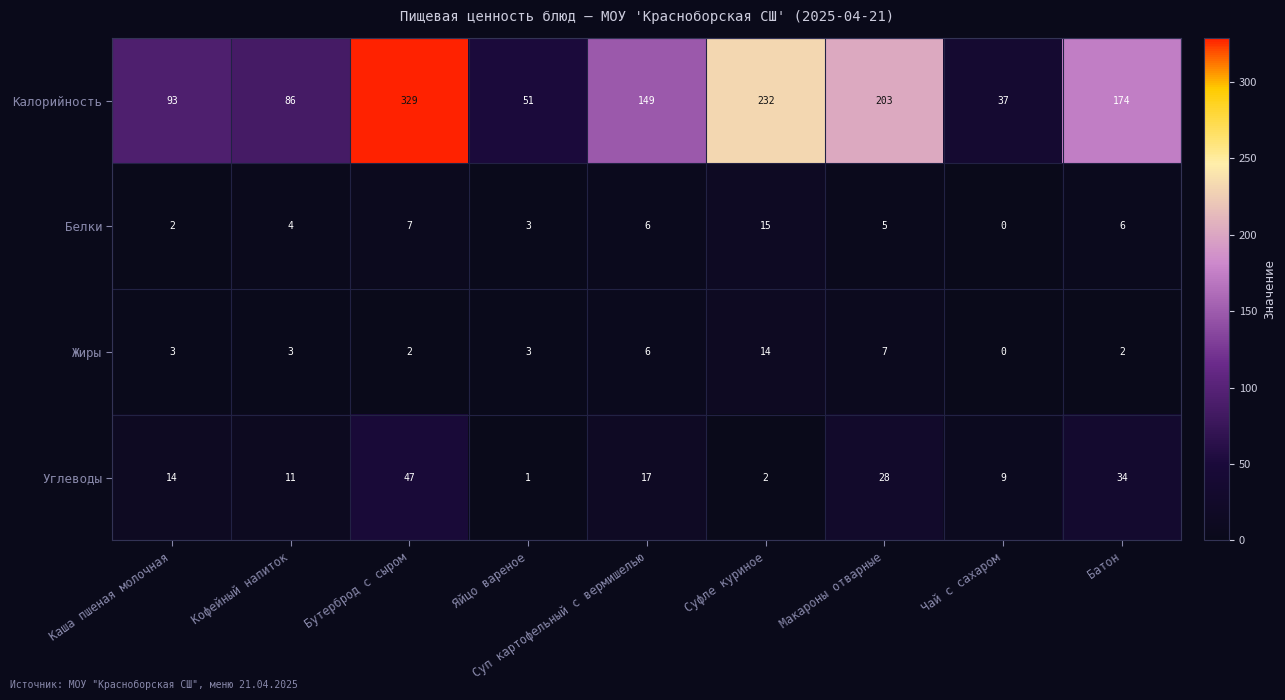

What is the sum of the Белки values at Яйцо вареное and Макароны отварные?

8